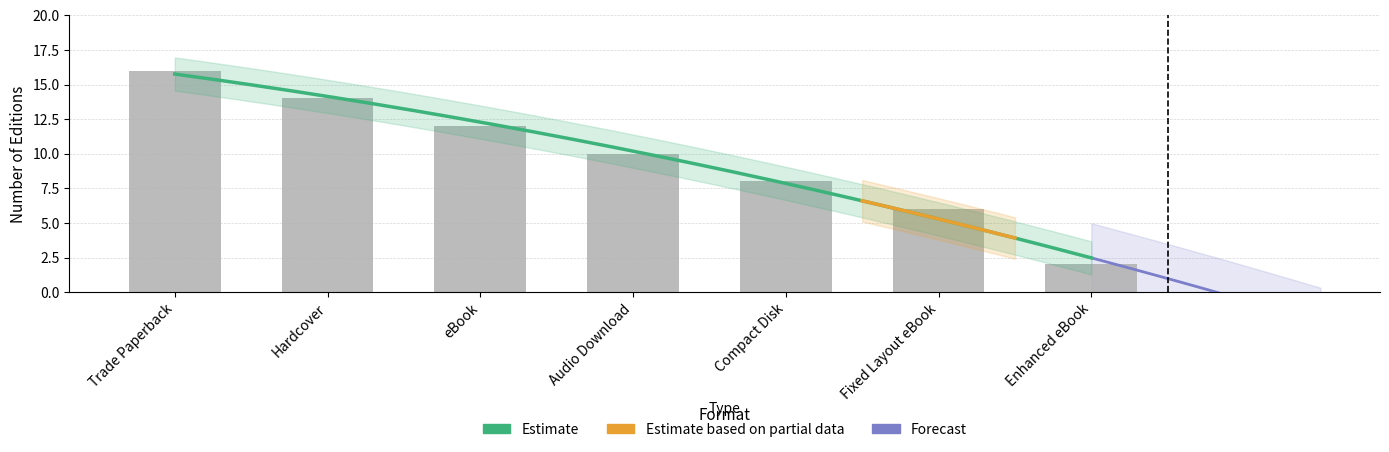

Reading right to left, transcribe all the data shown in this chart.

2	6	8	10	12	14	16